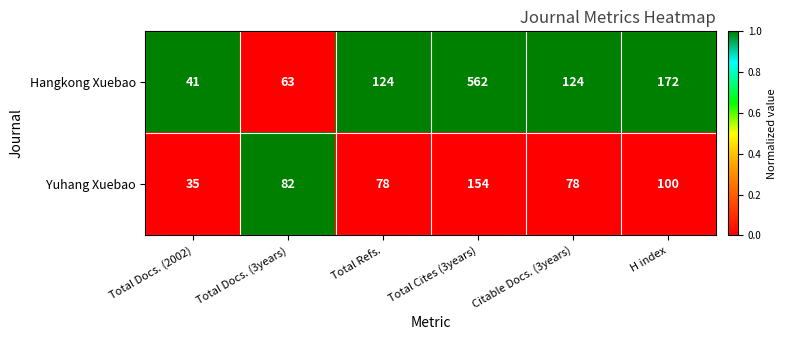

What is the total value across all series at Total Docs. (2002)?

76